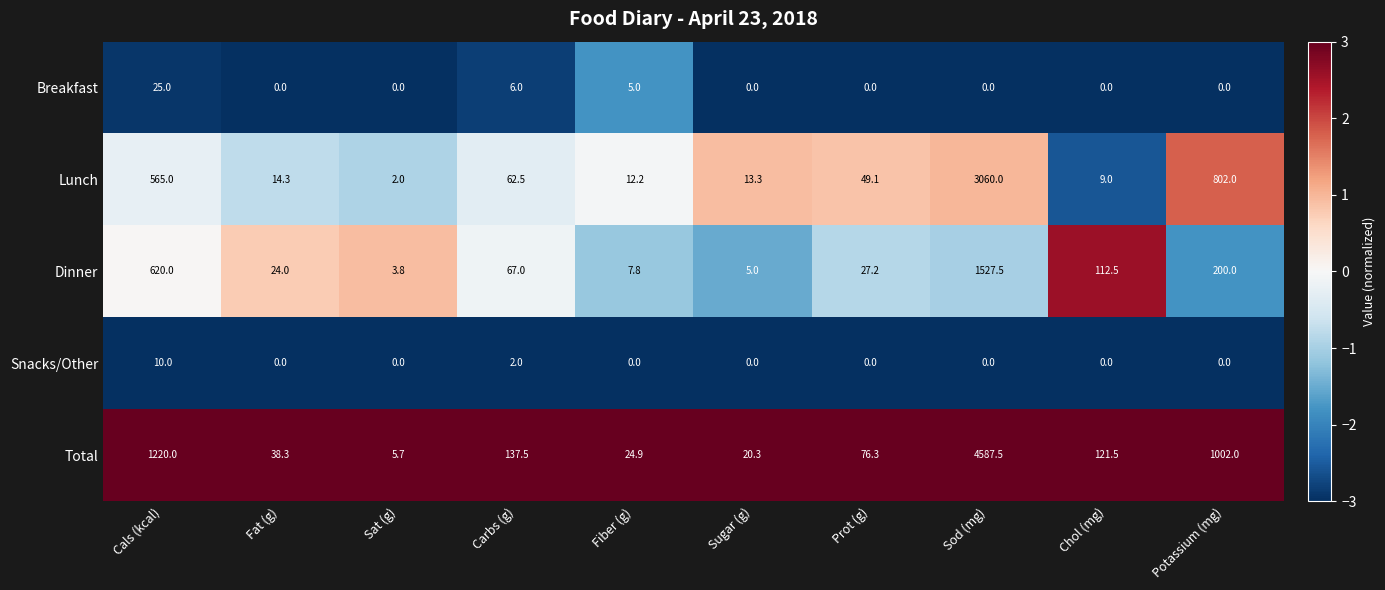

How many series are shown in this chart?

5